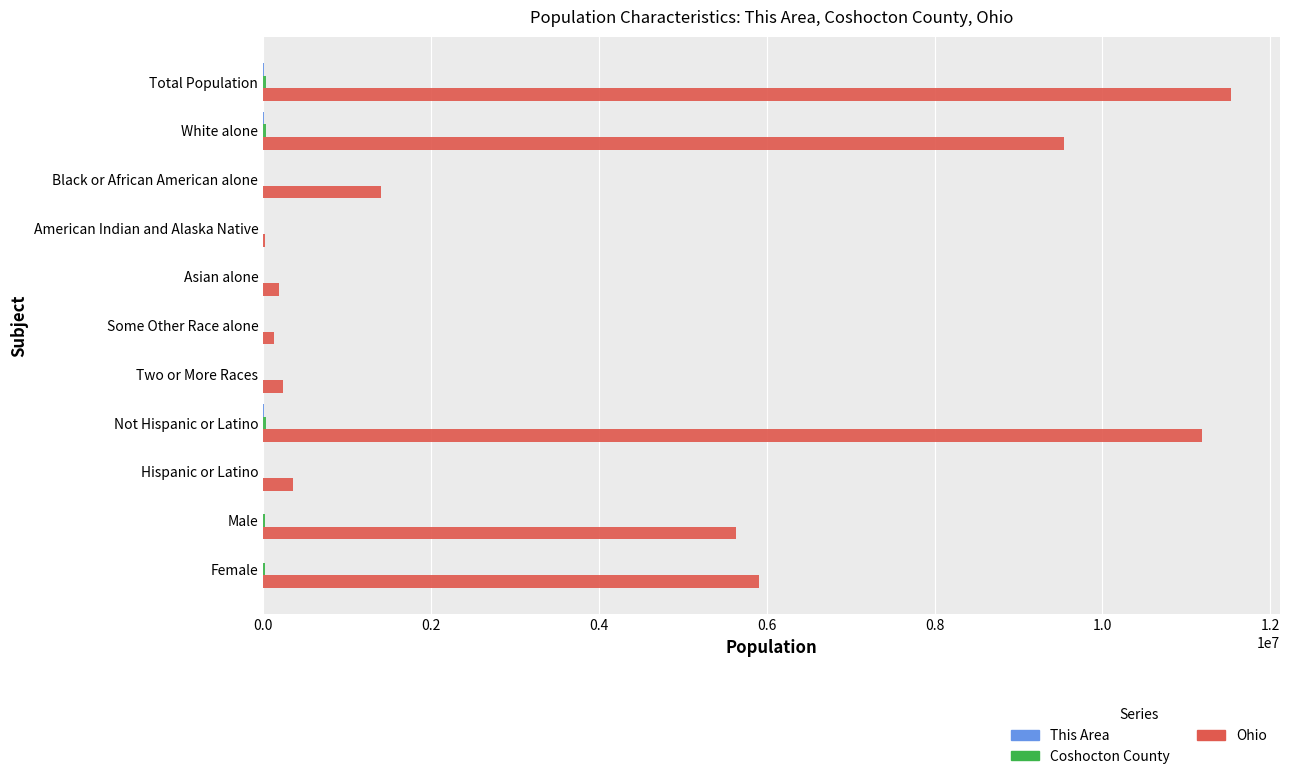

True or false: Ohio has a value of 3854115 at Not Hispanic or Latino.

False